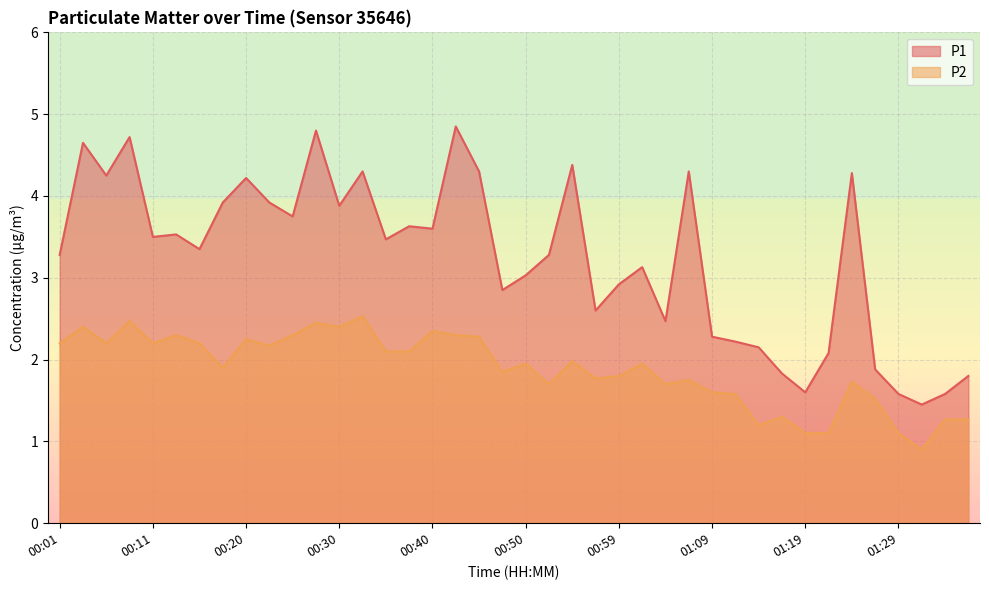

Is the value of P2 at 01:14 greater than the value of P1 at 00:57?

No